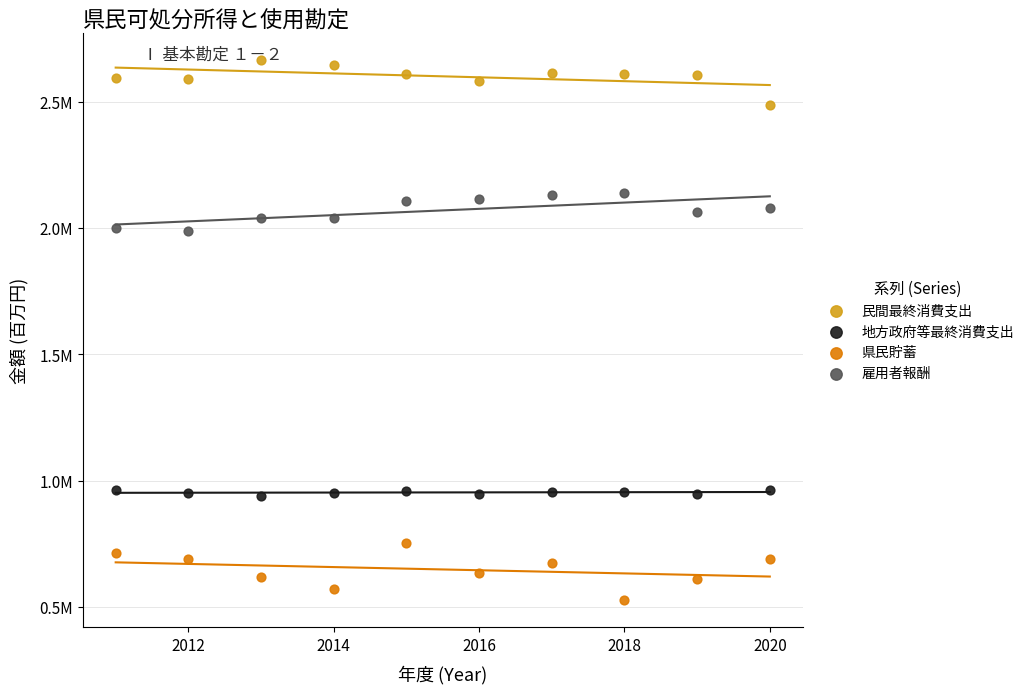

What are all the series names shown in the legend?

民間最終消費支出, 地方政府等最終消費支出, 県民貯蓄, 雇用者報酬